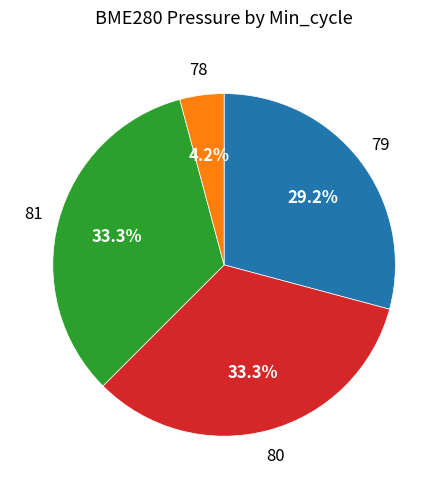

Does any single category account for the majority?

No